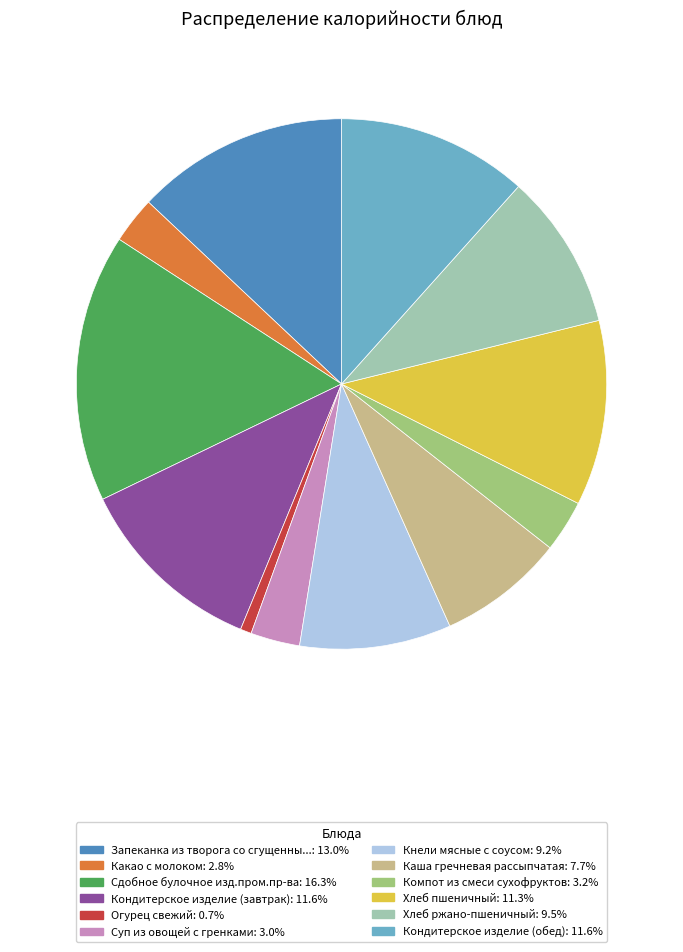

Is there a majority slice in this chart?

No